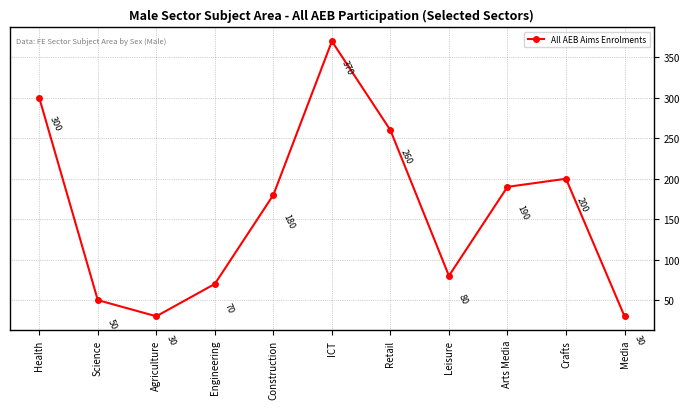

How many lines are shown in the chart?

1